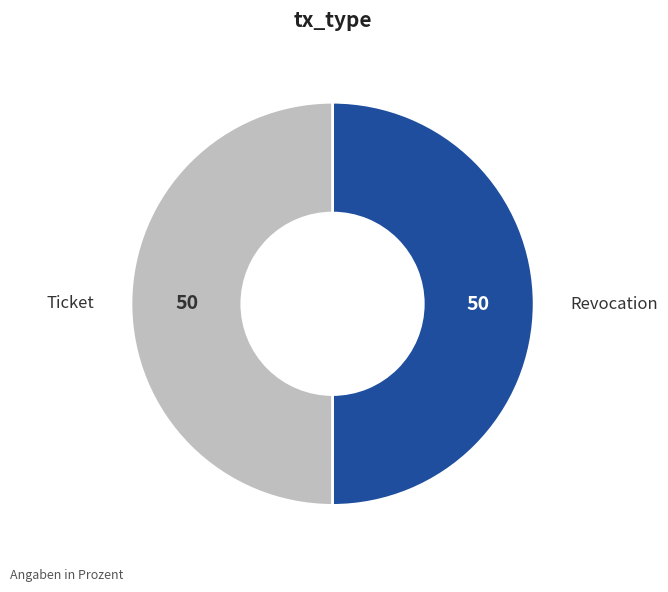

Do Ticket and Revocation together represent more than half of the pie?

Yes